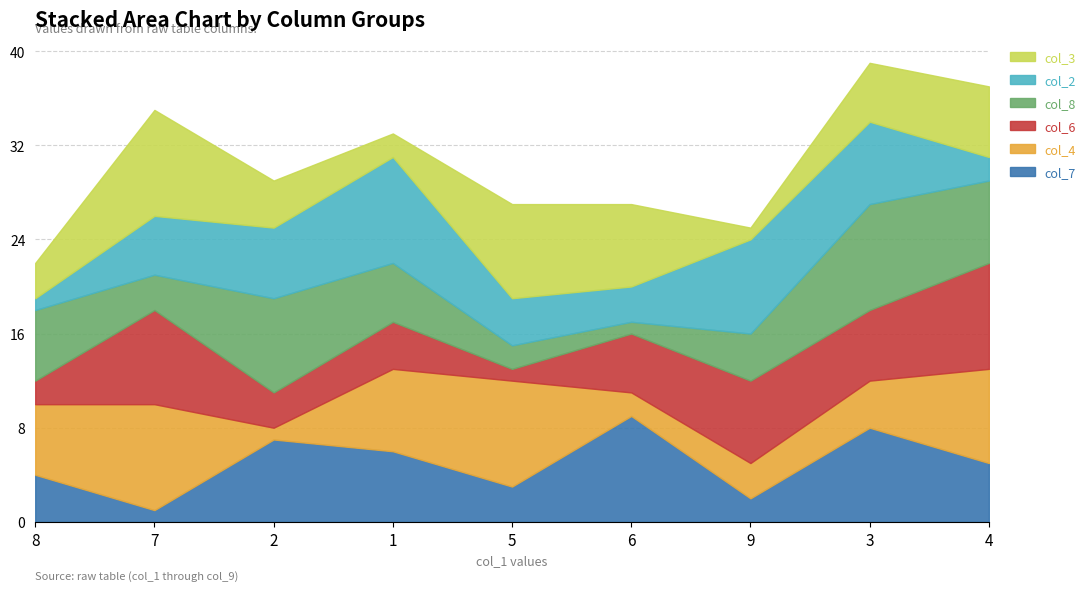

What position from the left is 2?

3